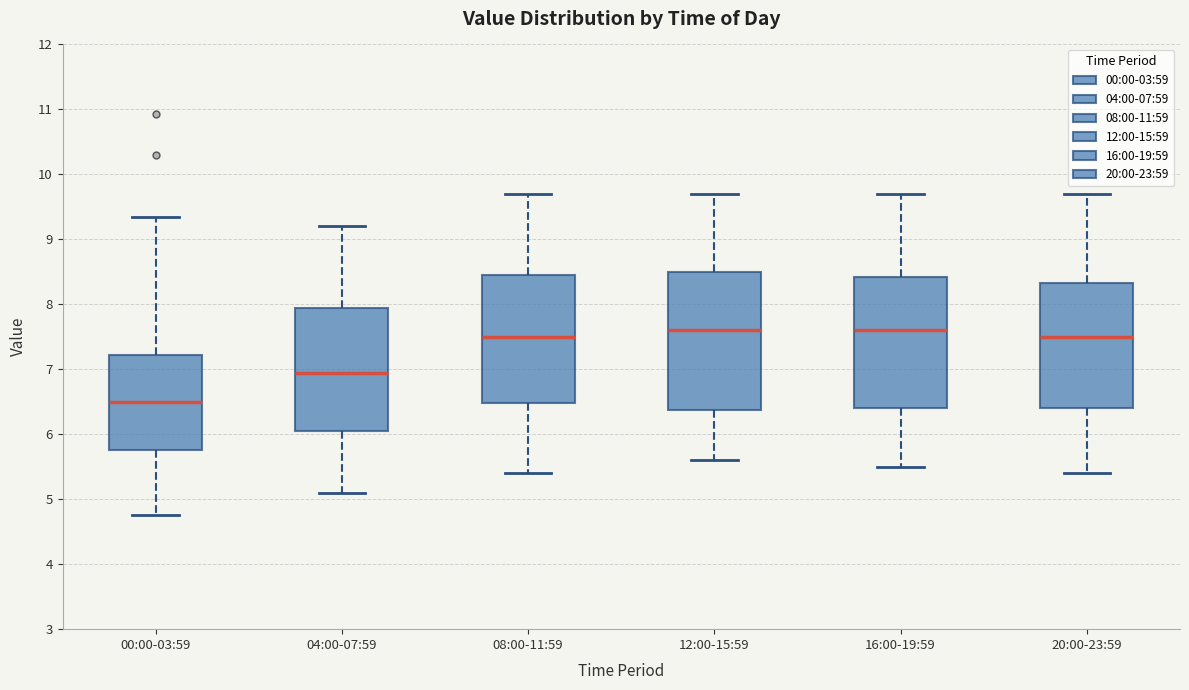

Reading left to right, transcribe this box plot: for each box, give where its median line is, the range the box spans, and where its two whiskers end, as read against the y-axis. The values are not printed on the chart, so give them approximately, as read against the axis.

00:00-03:59: median 6.5, box 5.8 to 7.2, whiskers 4.8 to 9.4
04:00-07:59: median 7.0, box 6.1 to 8.0, whiskers 5.1 to 9.2
08:00-11:59: median 7.5, box 6.5 to 8.5, whiskers 5.4 to 9.7
12:00-15:59: median 7.6, box 6.4 to 8.5, whiskers 5.6 to 9.7
16:00-19:59: median 7.6, box 6.4 to 8.4, whiskers 5.5 to 9.7
20:00-23:59: median 7.5, box 6.4 to 8.3, whiskers 5.4 to 9.7